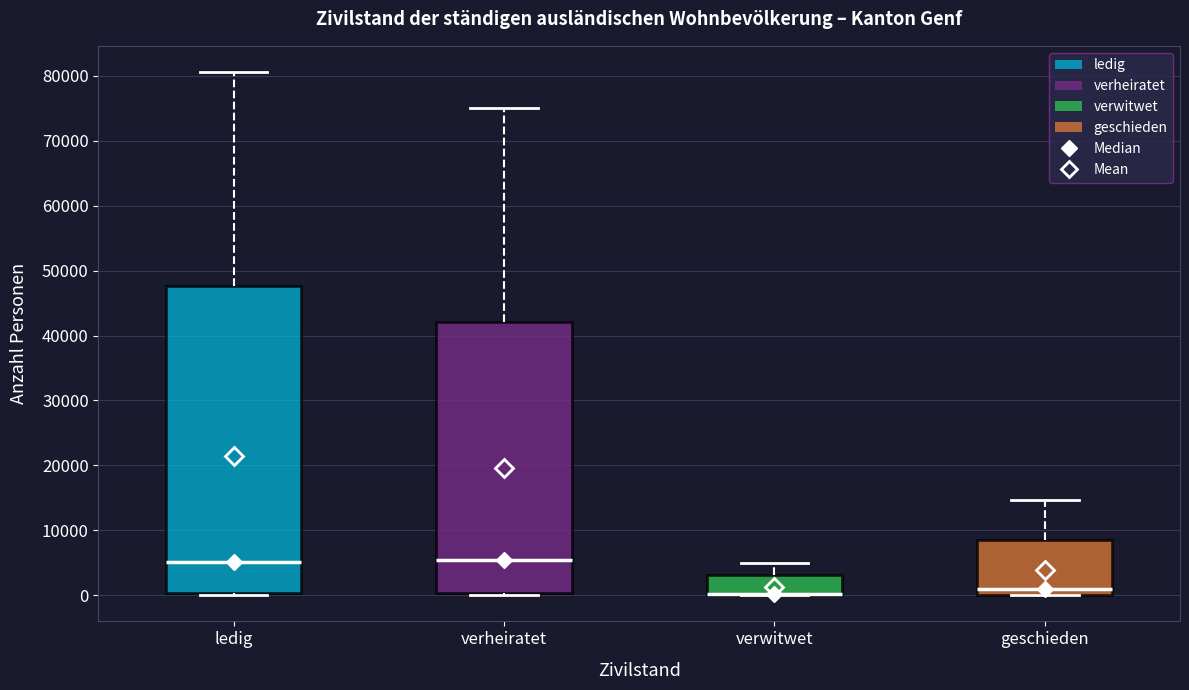

Reading left to right, read every box against the y-axis: the position of its median line, the range the box covers, and the ends of its whiskers. The values are not printed on the chart, so give them approximately, as read against the axis.

ledig: median 5000, box 0 to 48000, whiskers 0 to 81000
verheiratet: median 5000, box 0 to 42000, whiskers 0 to 75000
verwitwet: median 0 (drawn on the box's lower edge), box 0 to 3000, whiskers 0 to 5000
geschieden: median 1000, box 0 to 8000, whiskers 0 to 15000